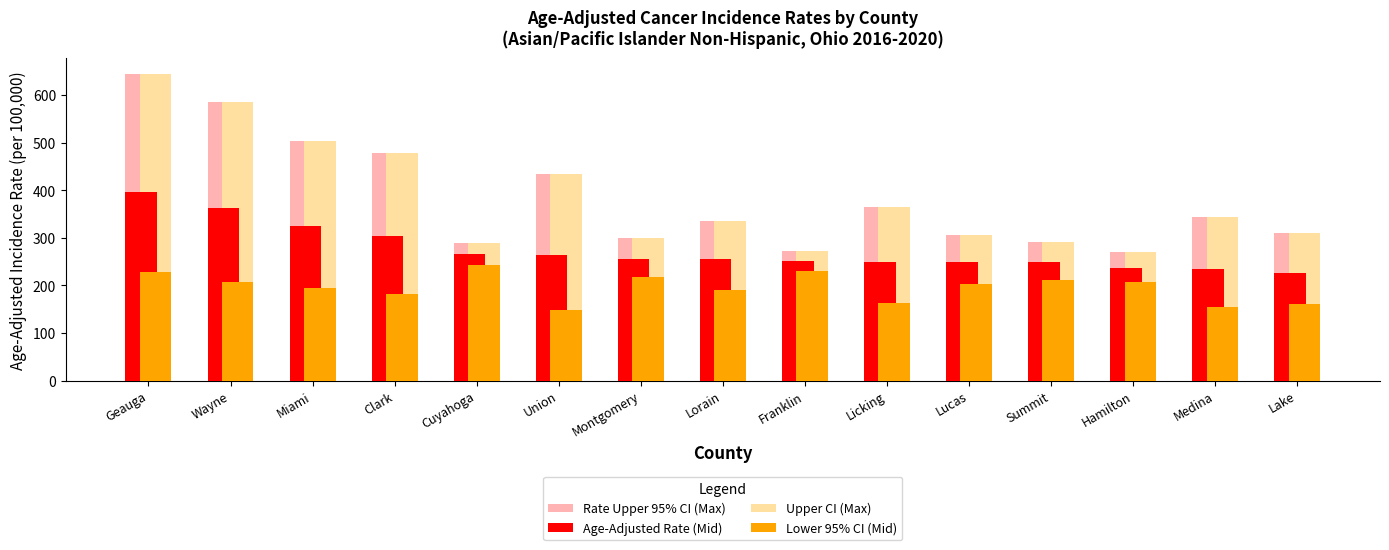

How many values in the Age-Adjusted Rate (Mid) series are below 255?

7